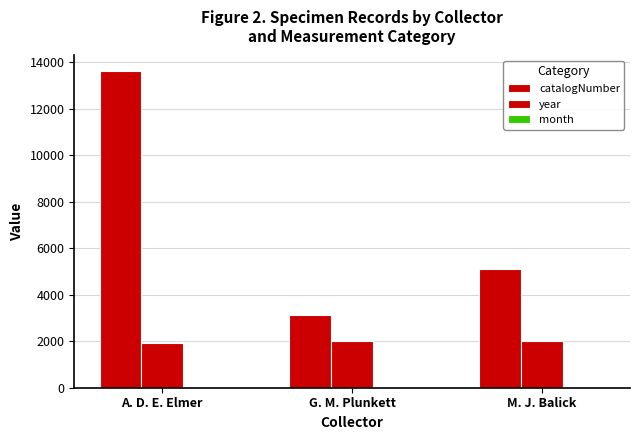

Which series has the widest spread of values?

catalogNumber